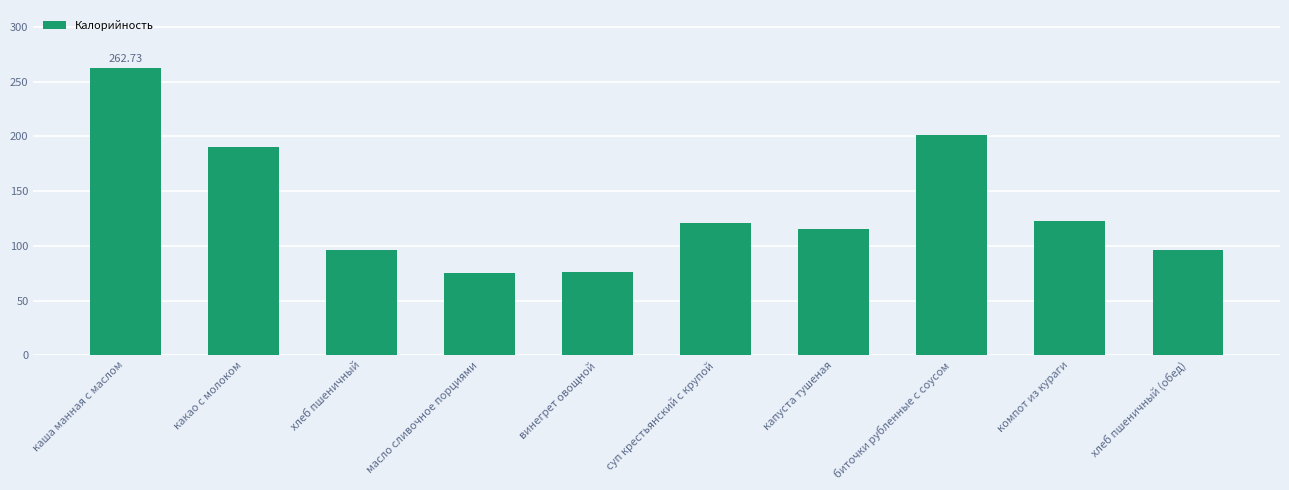

At which label does the data first exceed 121?

каша манная с маслом